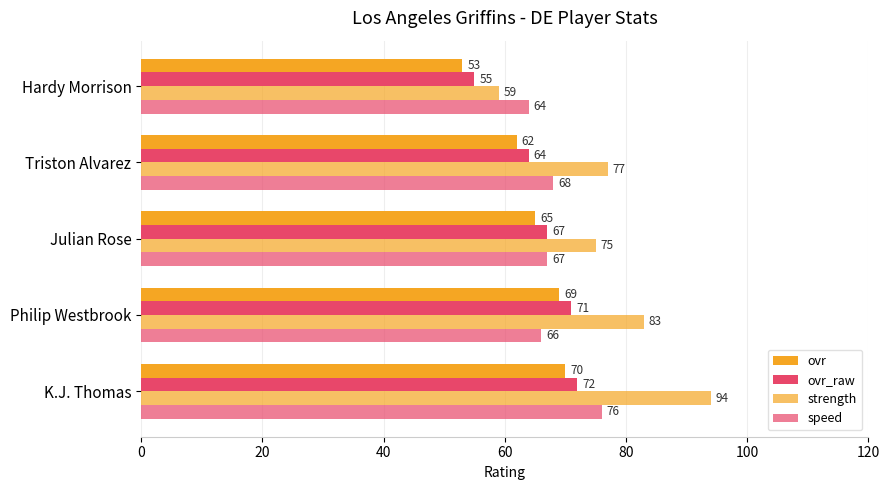

What is the difference between the maximum and minimum values in the strength series?

35